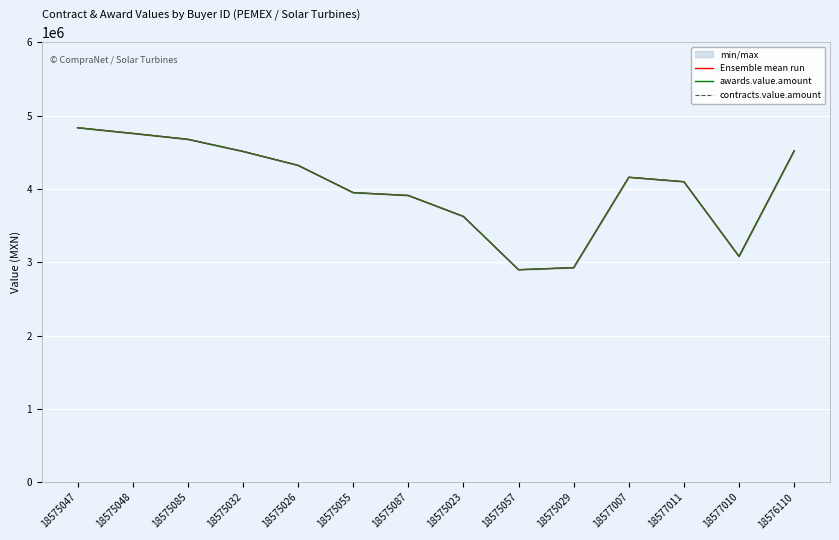

Where does the awards.value.amount series first go above 4159444?

18575047